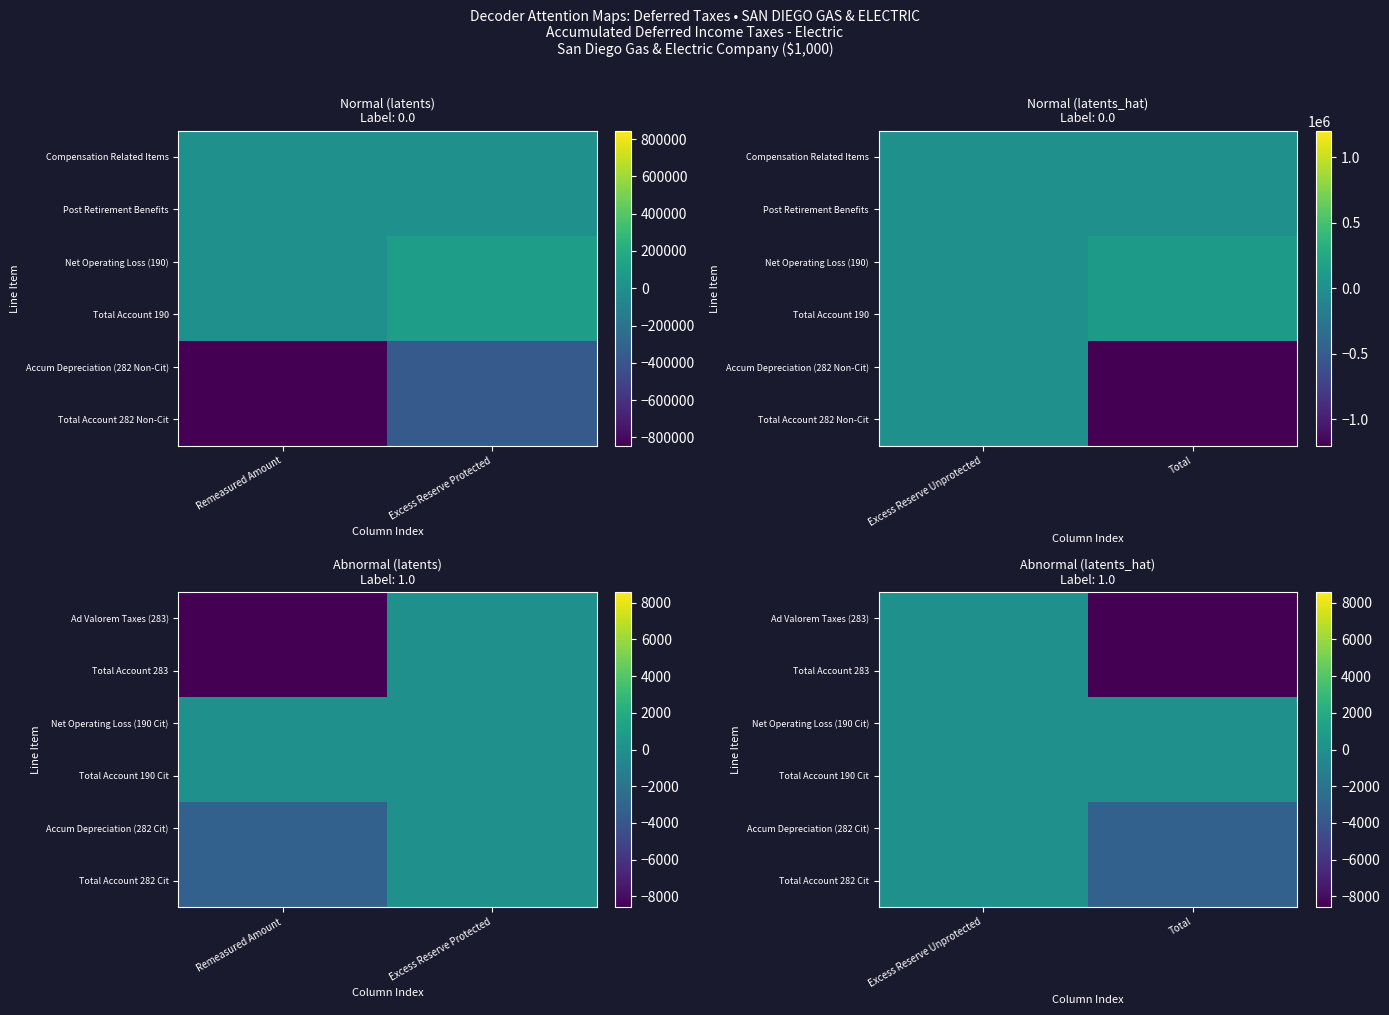

How many data points does each series have?

2